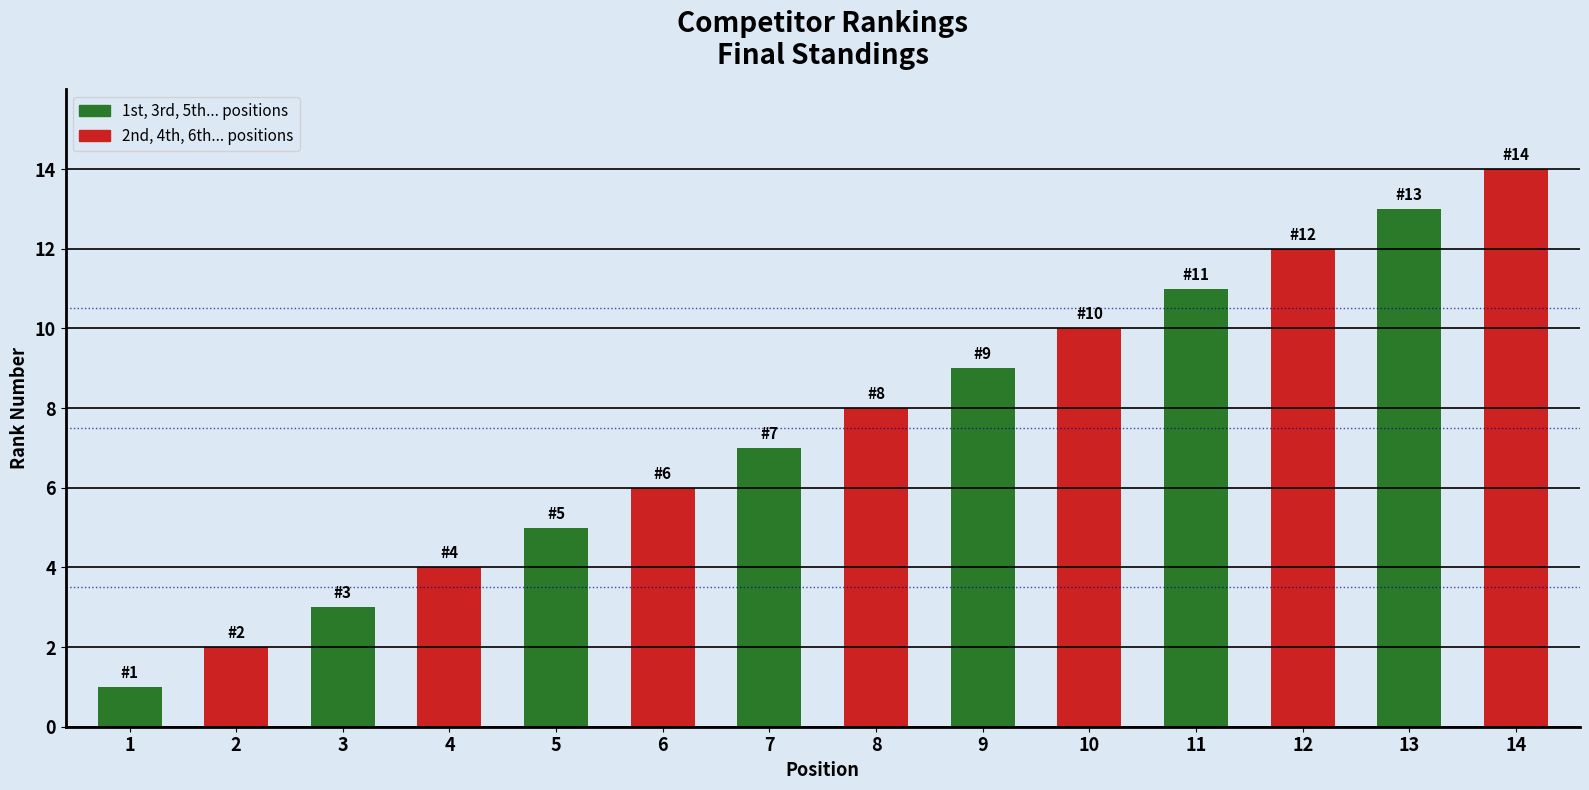

Does the chart contain any negative values?

No